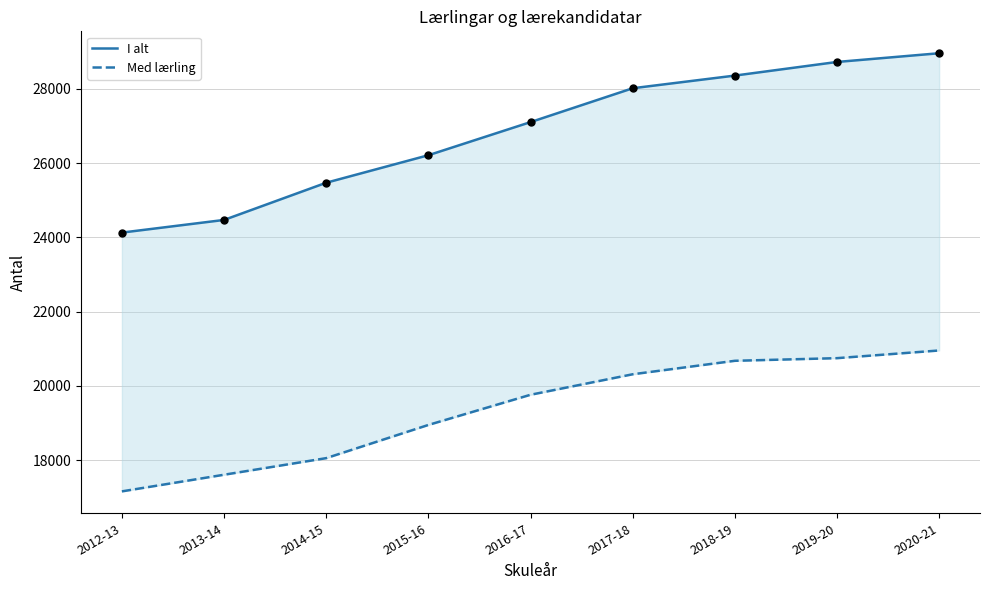

Is the value of Med lærling at 2012-13 greater than the value of I alt at 2016-17?

No